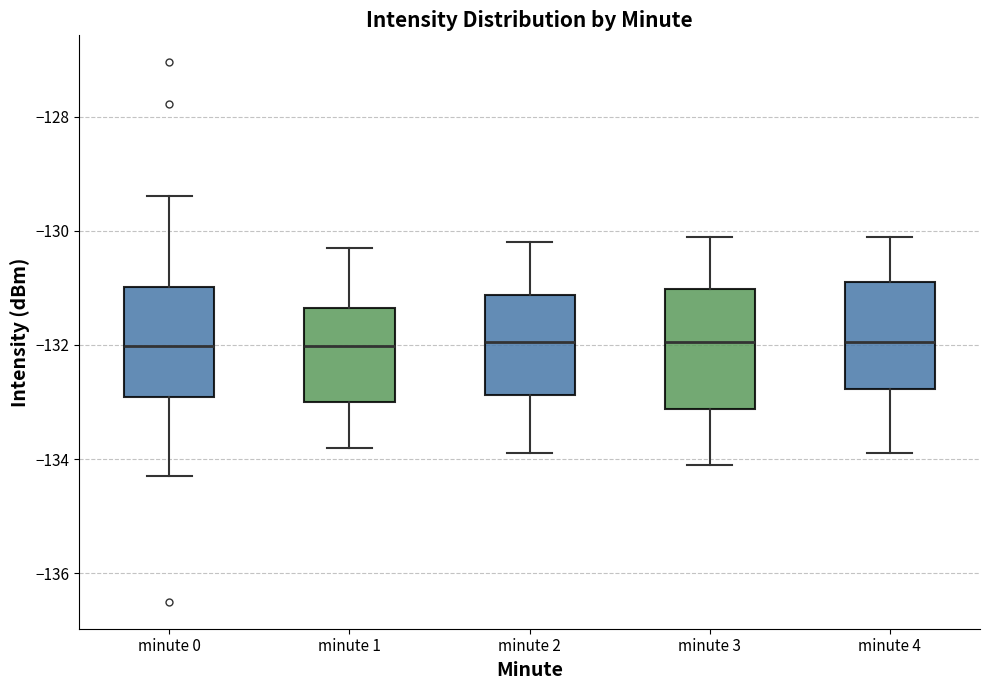

Reading left to right, read every box against the y-axis: the position of its median line, the range the box covers, and the ends of its whiskers. The values are not printed on the chart, so give them approximately, as read against the axis.

minute 0: median -132.0, box -133.0 to -131.0, whiskers -134.2 to -129.4
minute 1: median -132.0, box -133.0 to -131.4, whiskers -133.8 to -130.2
minute 2: median -132.0, box -132.8 to -131.2, whiskers -133.8 to -130.2
minute 3: median -132.0, box -133.2 to -131.0, whiskers -134.0 to -130.0
minute 4: median -132.0, box -132.8 to -130.8, whiskers -133.8 to -130.0